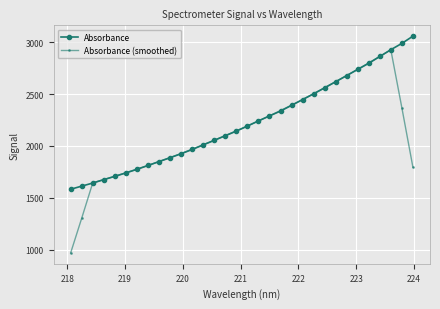

What is the value of the Absorbance (smoothed) point at the 24th from the left?

2562.1